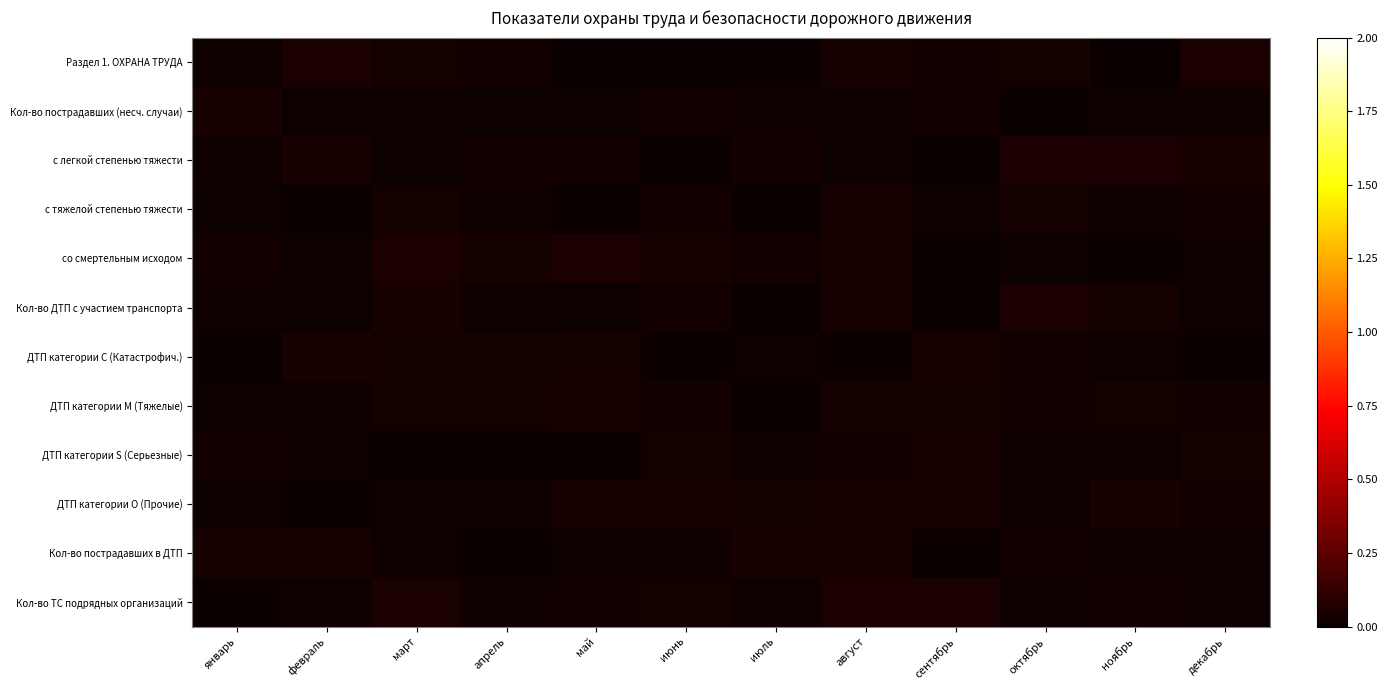

At июнь, list the series in order from largest to smallest.

со смертельным исходом, ДТП категории О (Прочие), Кол-во ТС подрядных организаций, ДТП категории S (Серьезные), Кол-во ДТП с участием транспорта, Кол-во пострадавших (несч. случаи), с тяжелой степенью тяжести, ДТП категории М (Тяжелые), Кол-во пострадавших в ДТП, Раздел 1. ОХРАНА ТРУДА, ДТП категории С (Катастрофич.), с легкой степенью тяжести